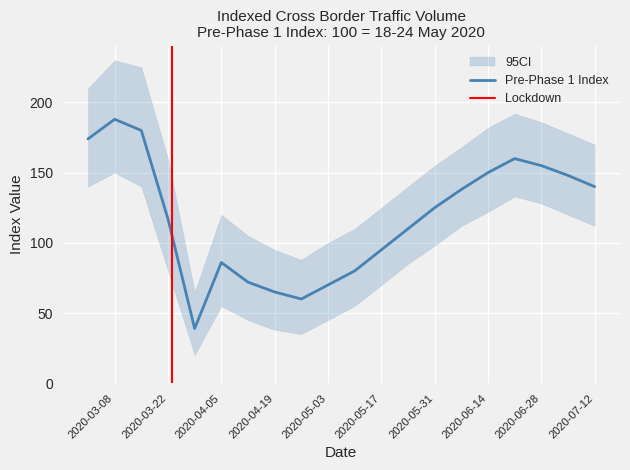

List the labels in order of value, smallest first.

2020-03-29, 2020-04-26, 2020-04-19, 2020-05-03, 2020-04-12, 2020-05-10, 2020-04-05, 2020-05-17, 2020-05-24, 2020-03-22, 2020-05-31, 2020-06-07, 2020-07-12, 2020-07-05, 2020-06-14, 2020-06-28, 2020-06-21, 2020-03-01, 2020-03-15, 2020-03-08